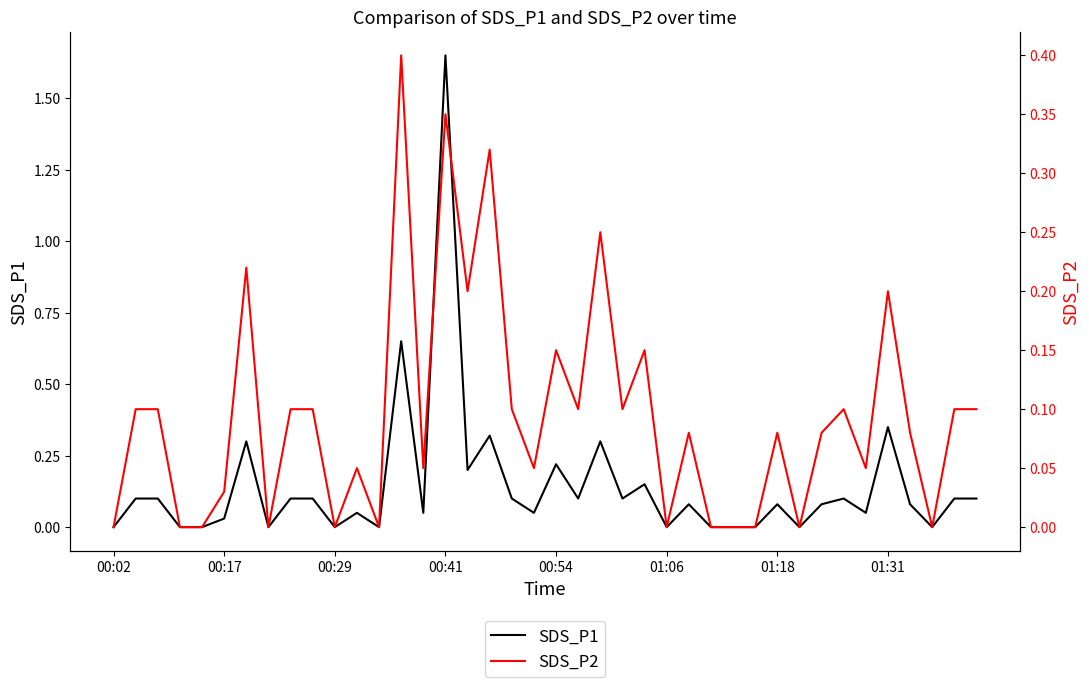

Between 25 and 01:18, which is larger?

01:18